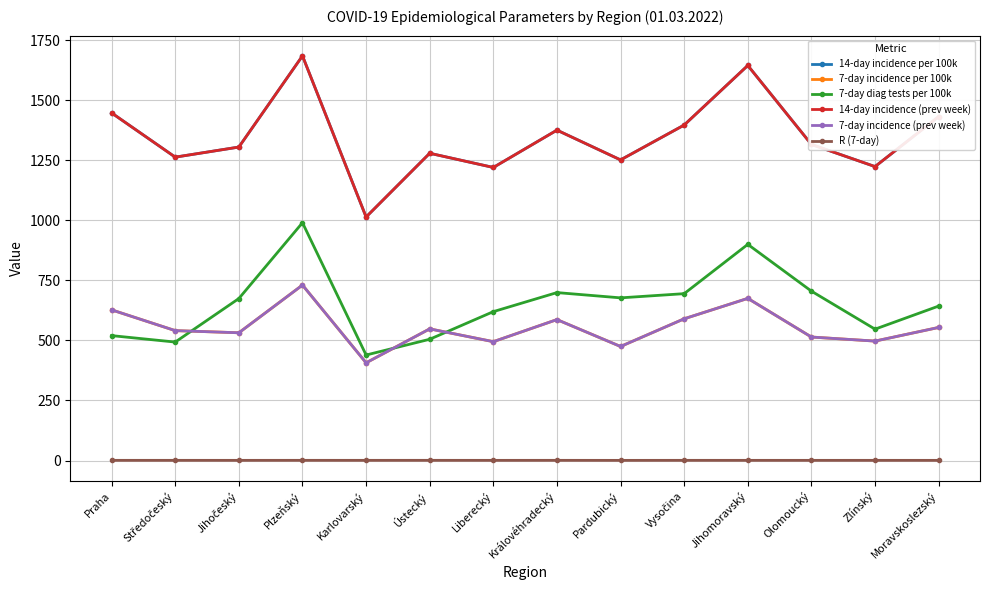

True or false: 7-day diag tests per 100k and 14-day incidence (prev week) cross at least once.

False